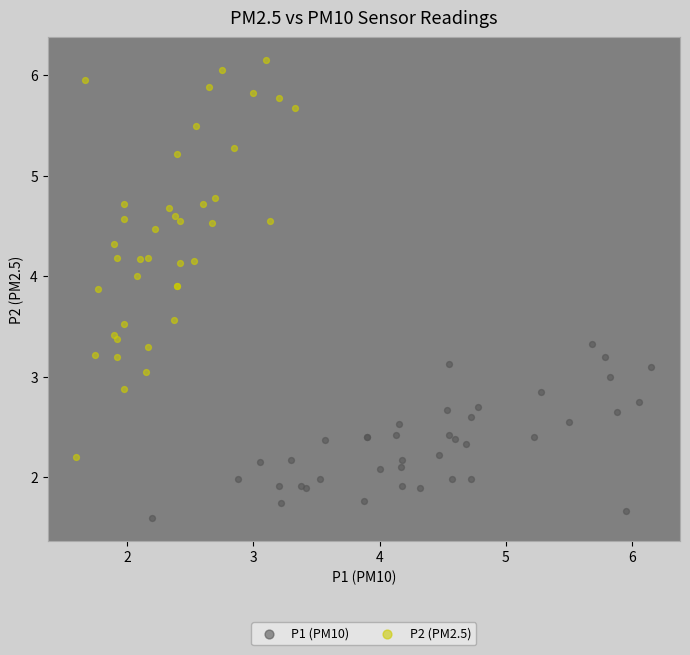

Which series has the widest spread of Y values?

P2 (PM2.5)